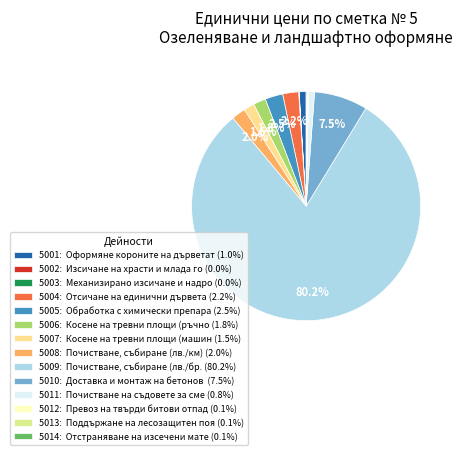

Combined, do 5007: Косене на тревни площи (машин (1.5%) and 5011: Почистване на съдовете за сме (0.8%) account for over 50%?

No